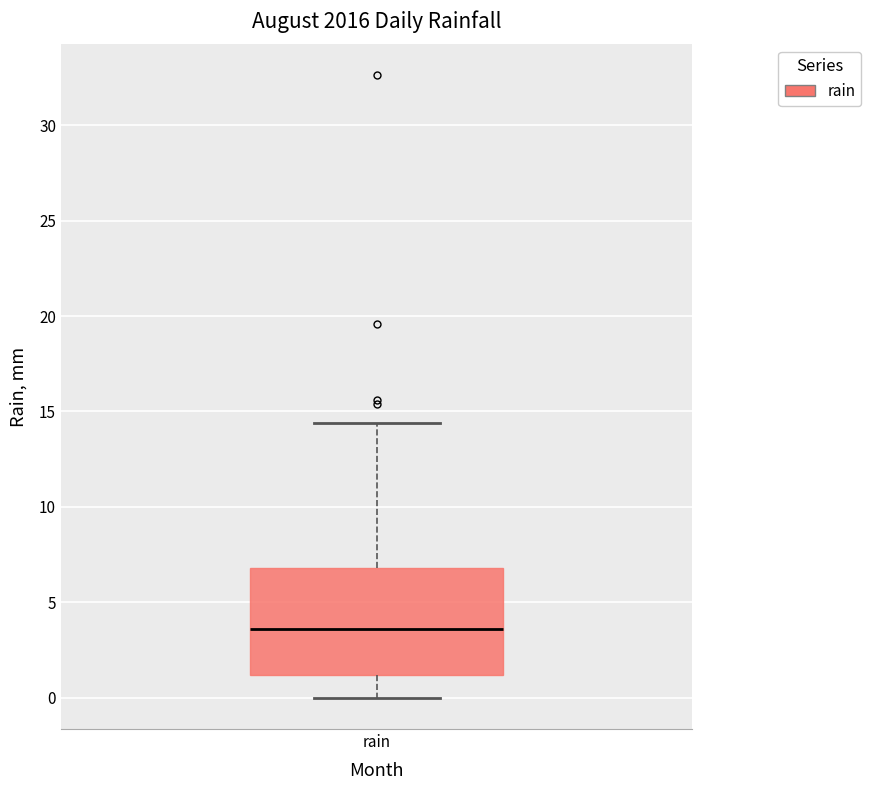

Read this box plot against the y-axis: the position of the median line, the range covered by the box, and the ends of both whiskers. The values are not printed on the chart, so give them approximately, as read against the axis.

median 3.5, box 1.0 to 7.0, whiskers 0.0 to 14.5